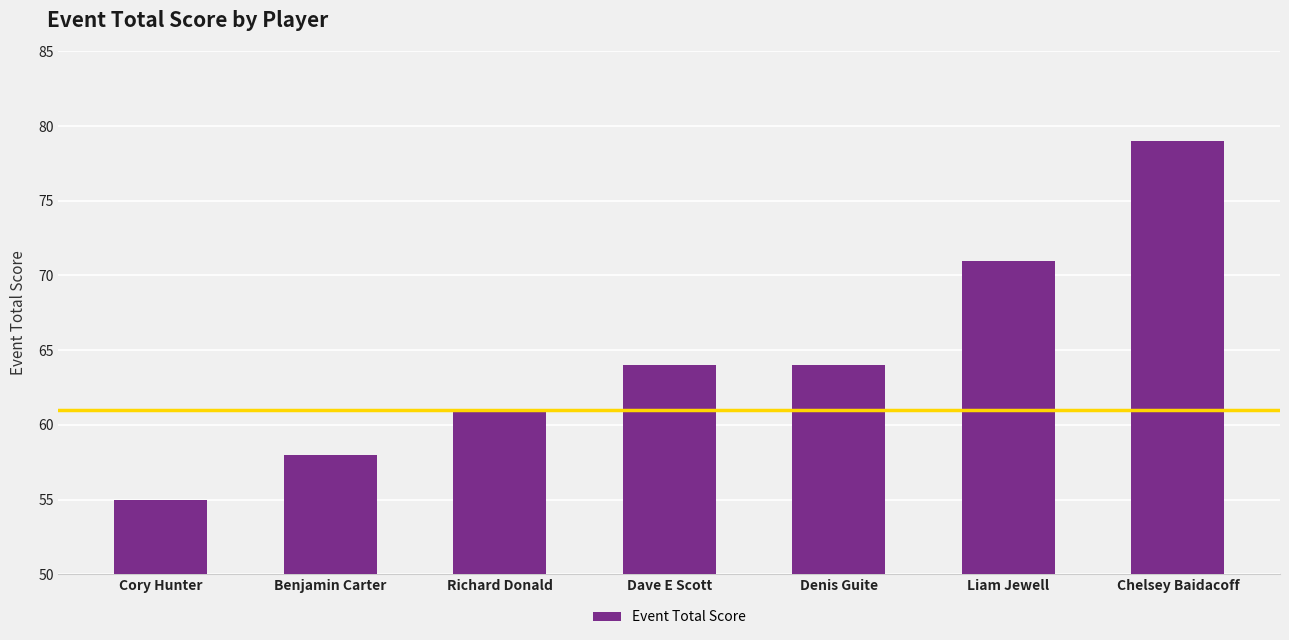

What is the maximum value shown in the chart?

79